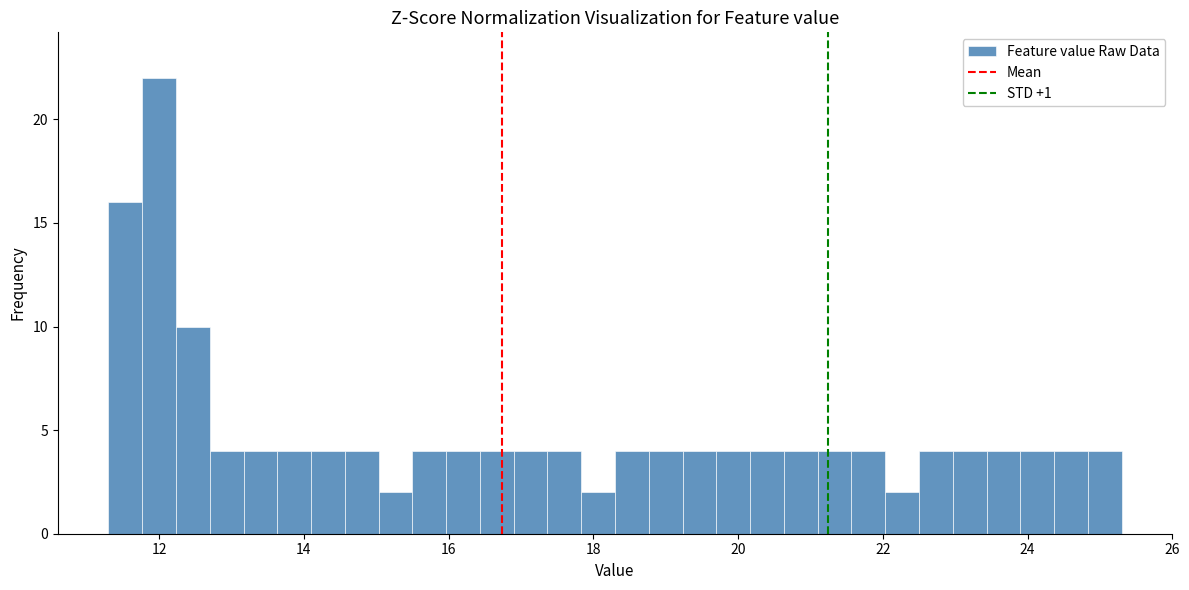

Read against the x-axis, roughly where is the centre of the tallest bar?

12.0